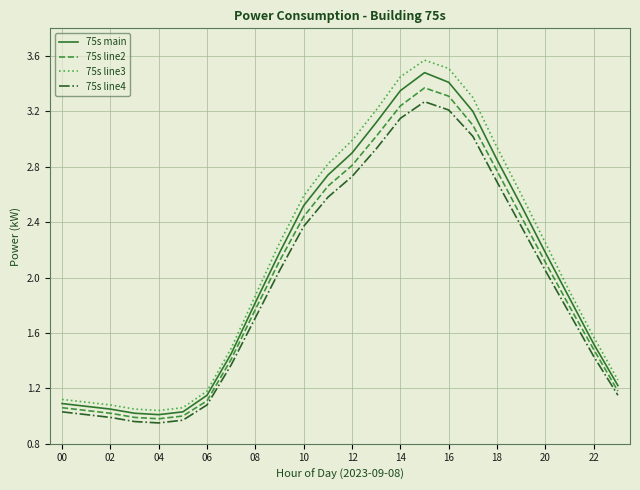

Which series has the largest range (max minus min)?

75s line3